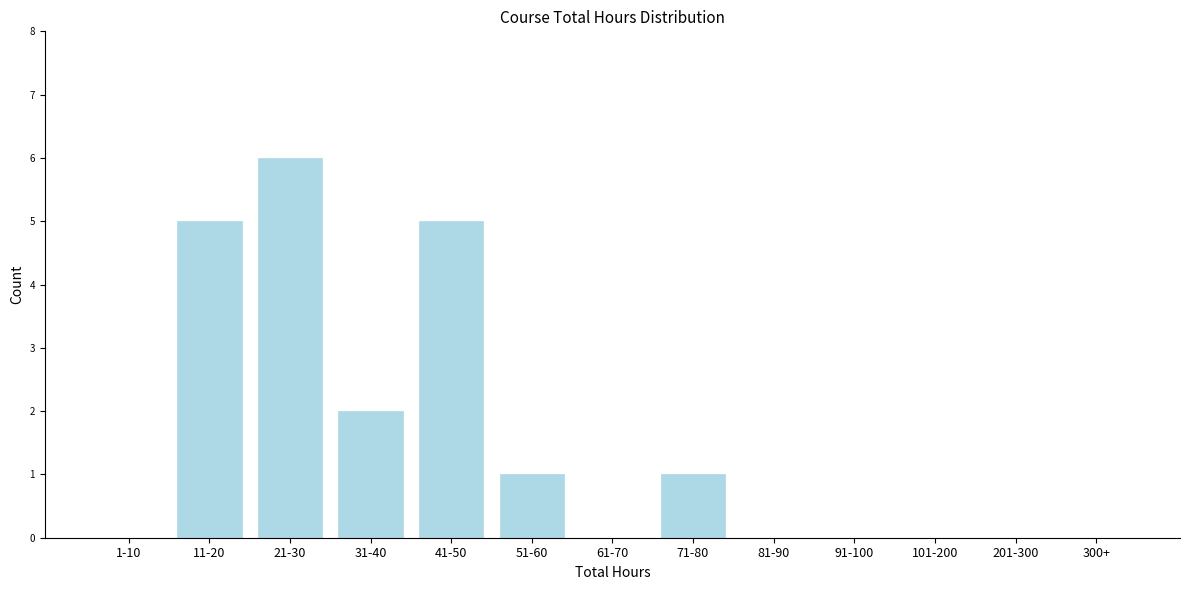

Reading right to left, transcribe all the data shown in this chart.

300+=0	201-300=0	101-200=0	91-100=0	81-90=0	71-80=1	61-70=0	51-60=1	41-50=5	31-40=2	21-30=6	11-20=5	1-10=0